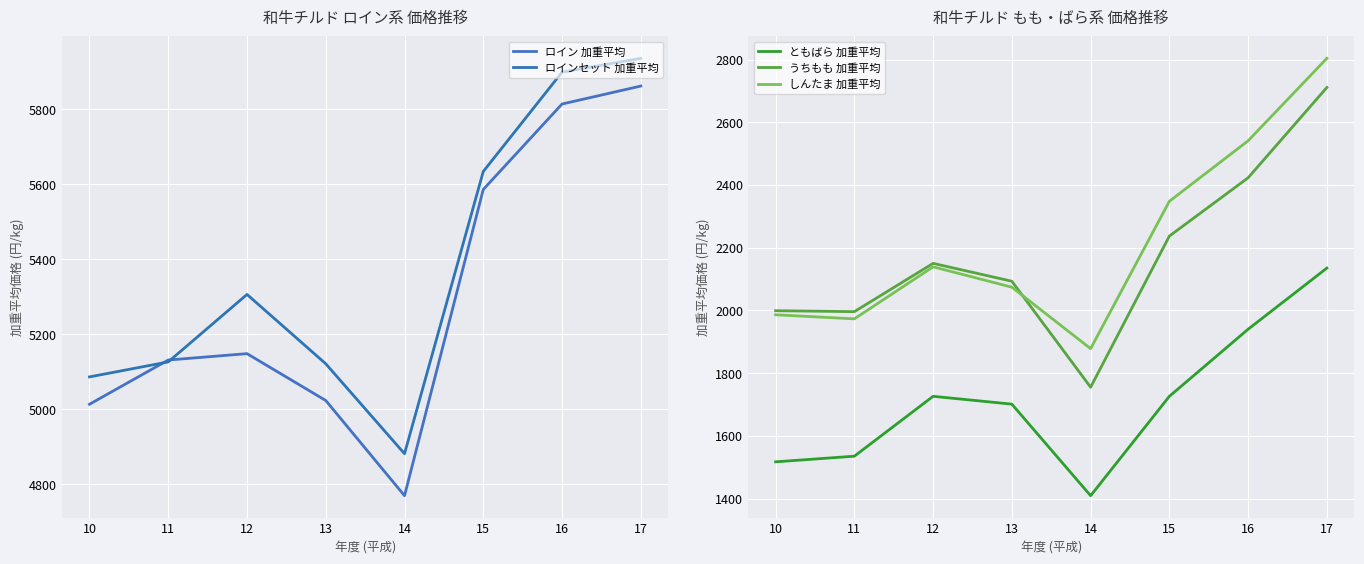

At how many categories does at least one series exceed 1416?

8